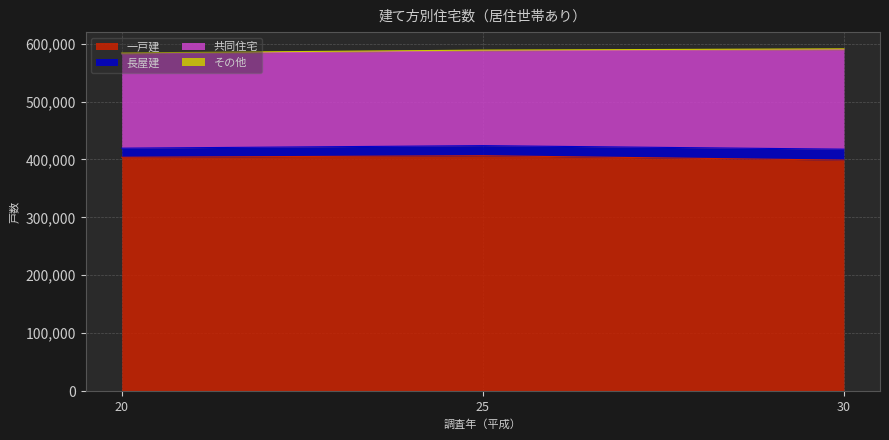

What is the highest value of the 一戸建 series?

406500